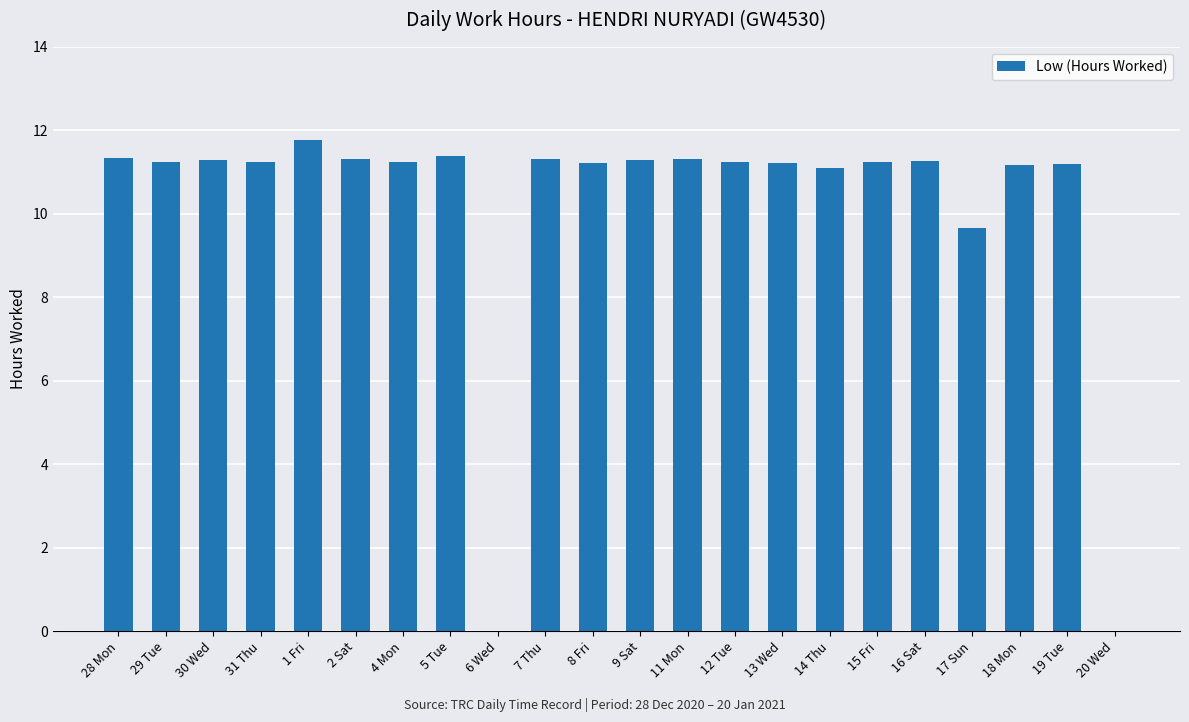

At which category does the chart reach its peak across all series?

1 Fri